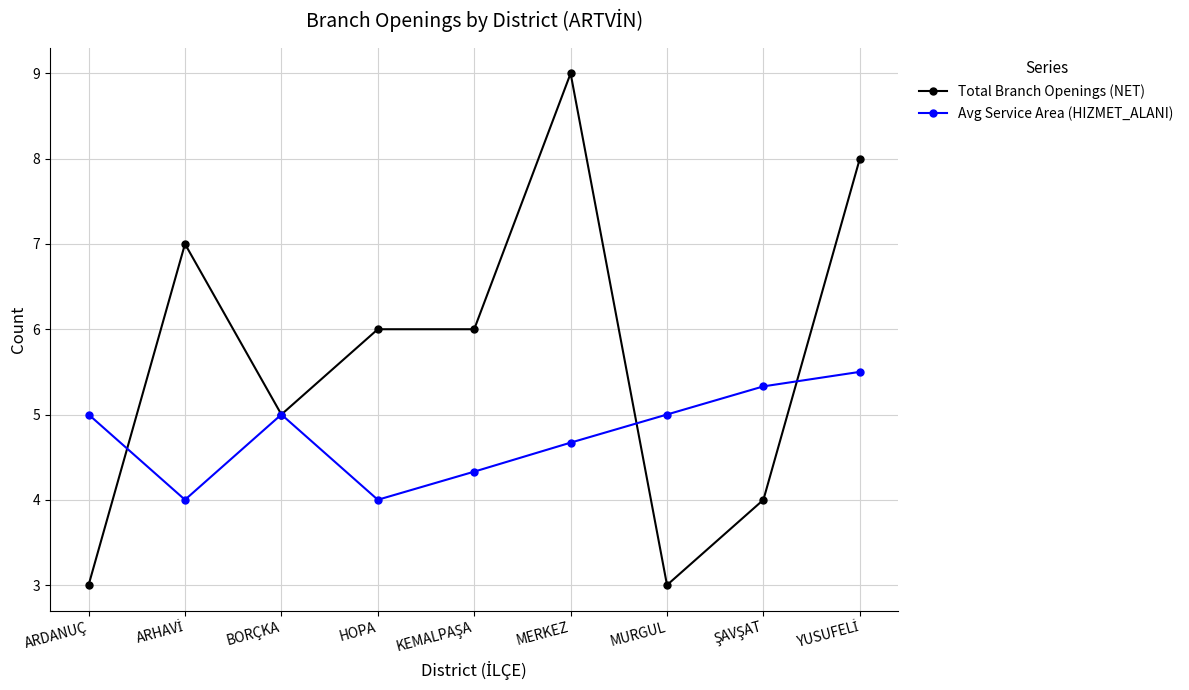

What is the minimum value shown in the chart?

3.0